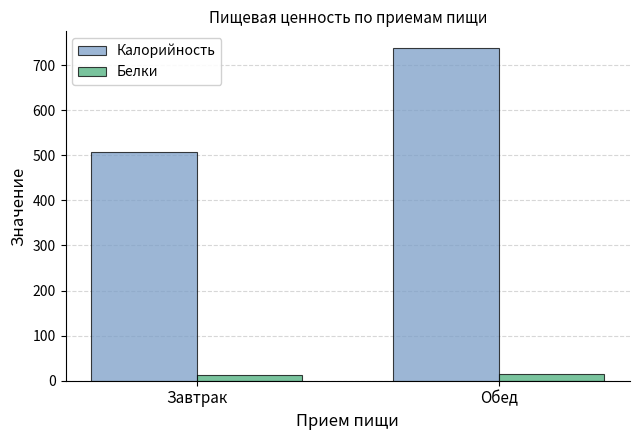

Between Завтрак and Обед, which series saw the biggest shift?

Калорийность